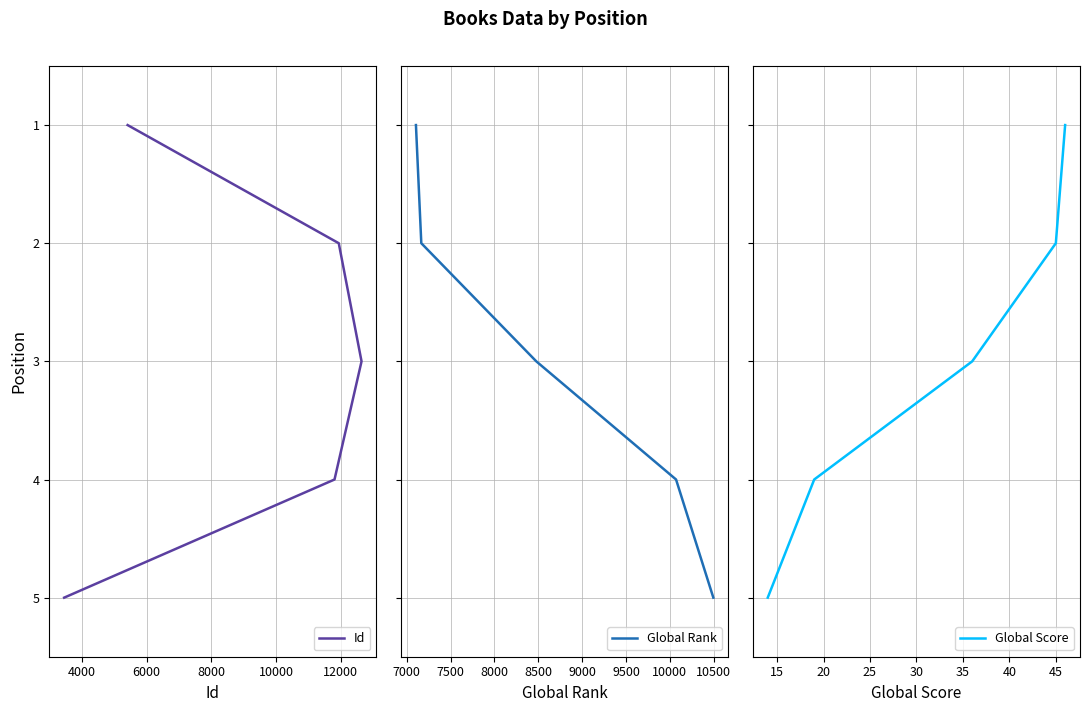

Which series has the largest range (max minus min)?

Id